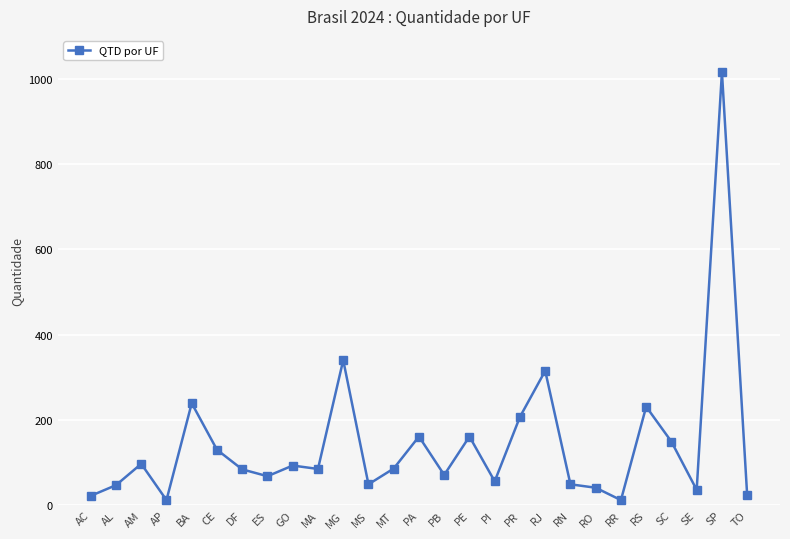

What is the greatest value displayed?

1015